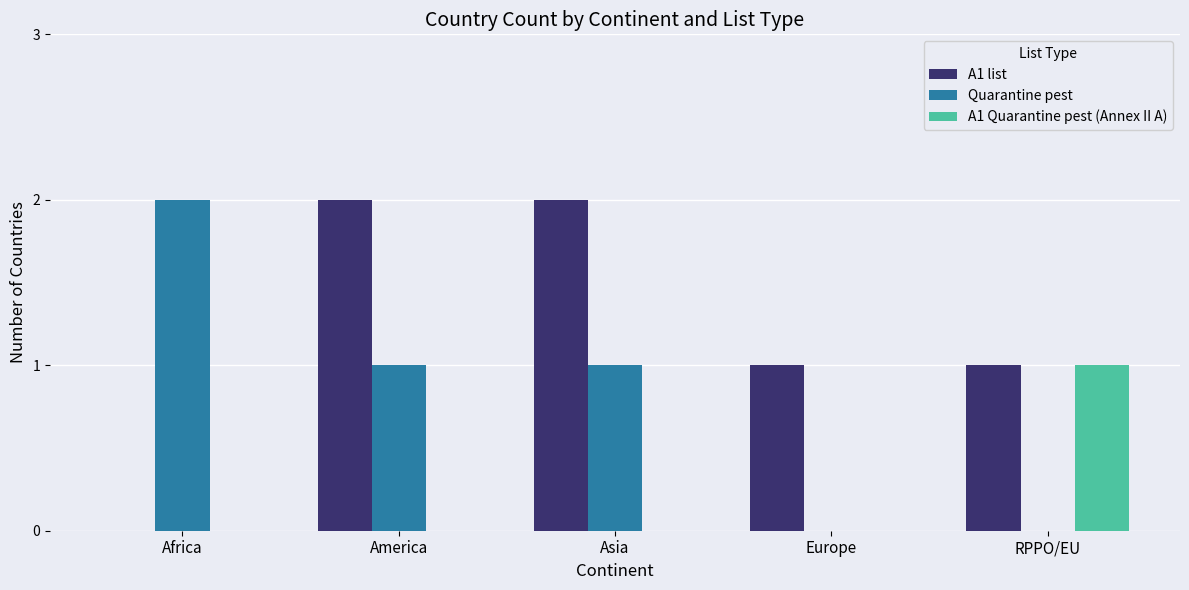

What is the spread (max minus min) of values at Africa?

2